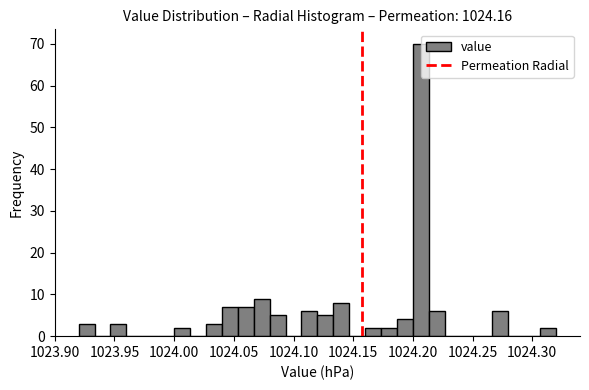

Around what value on the x-axis is the tallest bar? Give the approximate position of its centre, as read against the axis.

1024.205